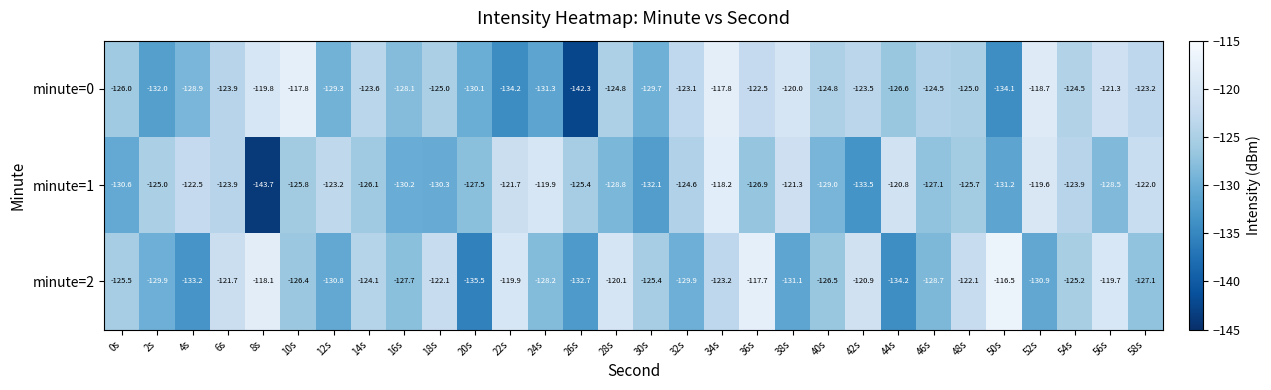

At which category does the chart reach its minimum across all series?

8s